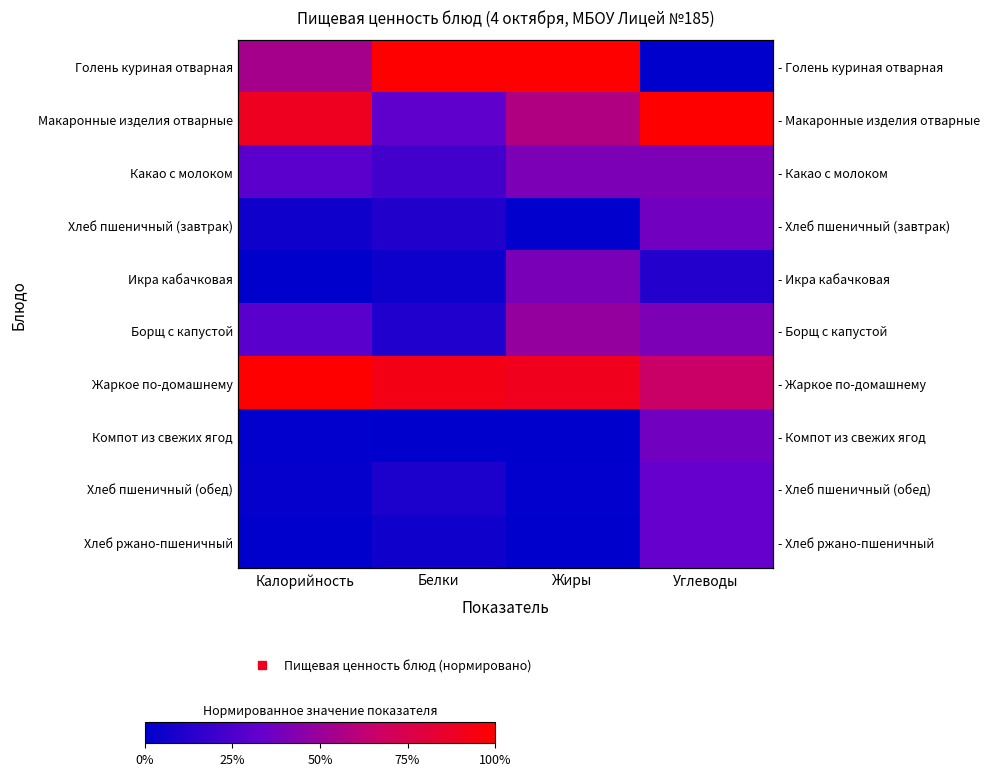

What is the average value of the Жаркое по-домашнему series?

0.9